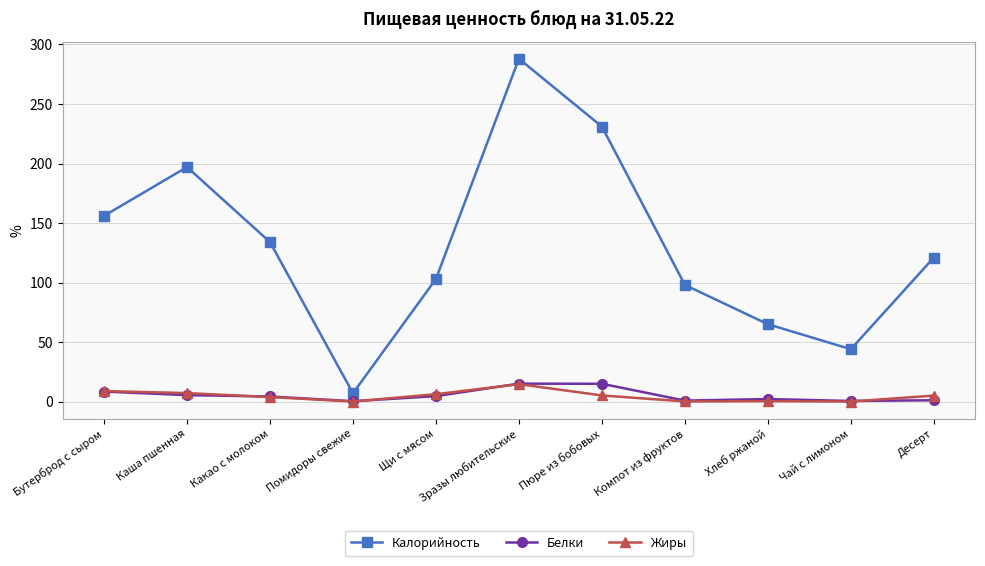

What is the difference between the maximum and minimum values in the Жиры series?

14.6